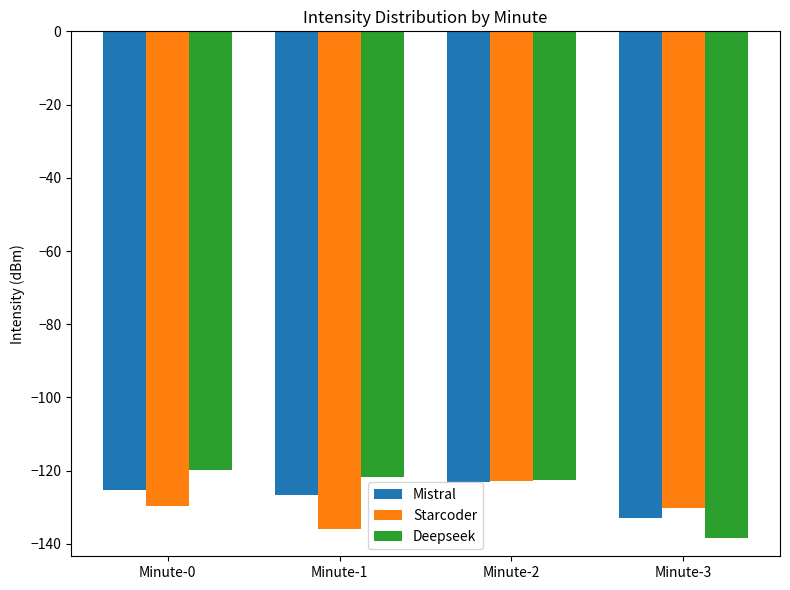

Does the chart contain stacked bars?

No